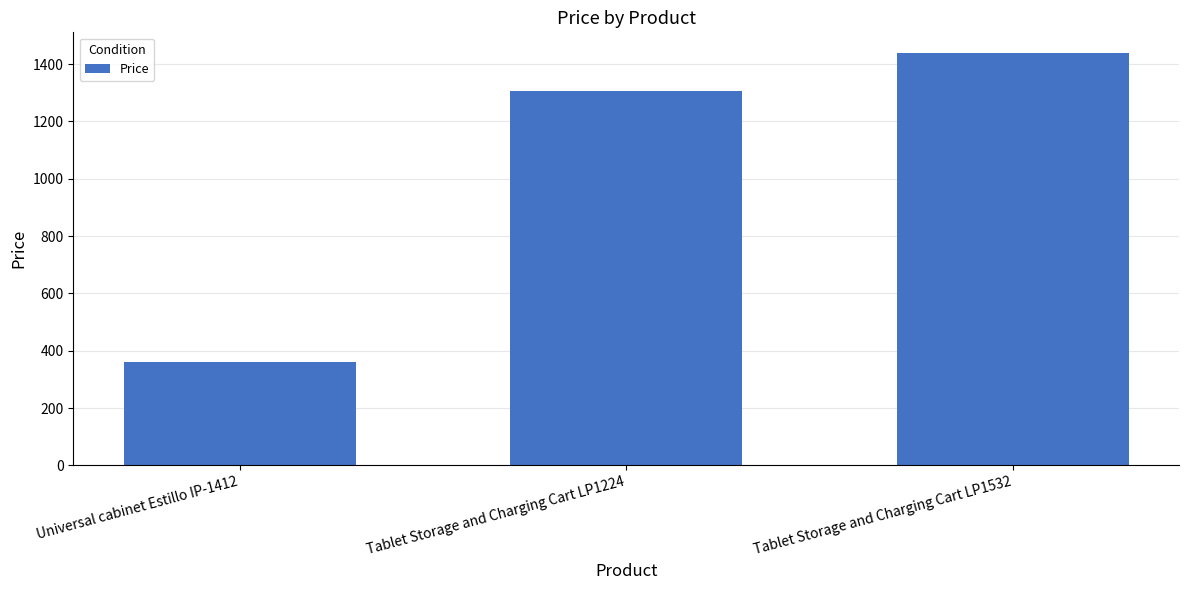

Reading left to right, transcribe all the data shown in this chart.

360.0	1306.8	1438.8